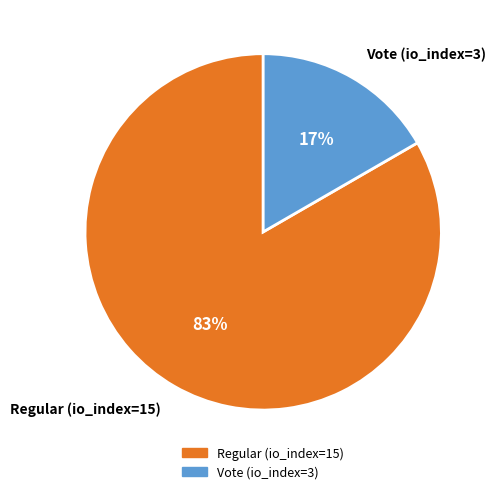

The Vote (io_index=3) slice represents 2% of the pie. True or false?

False